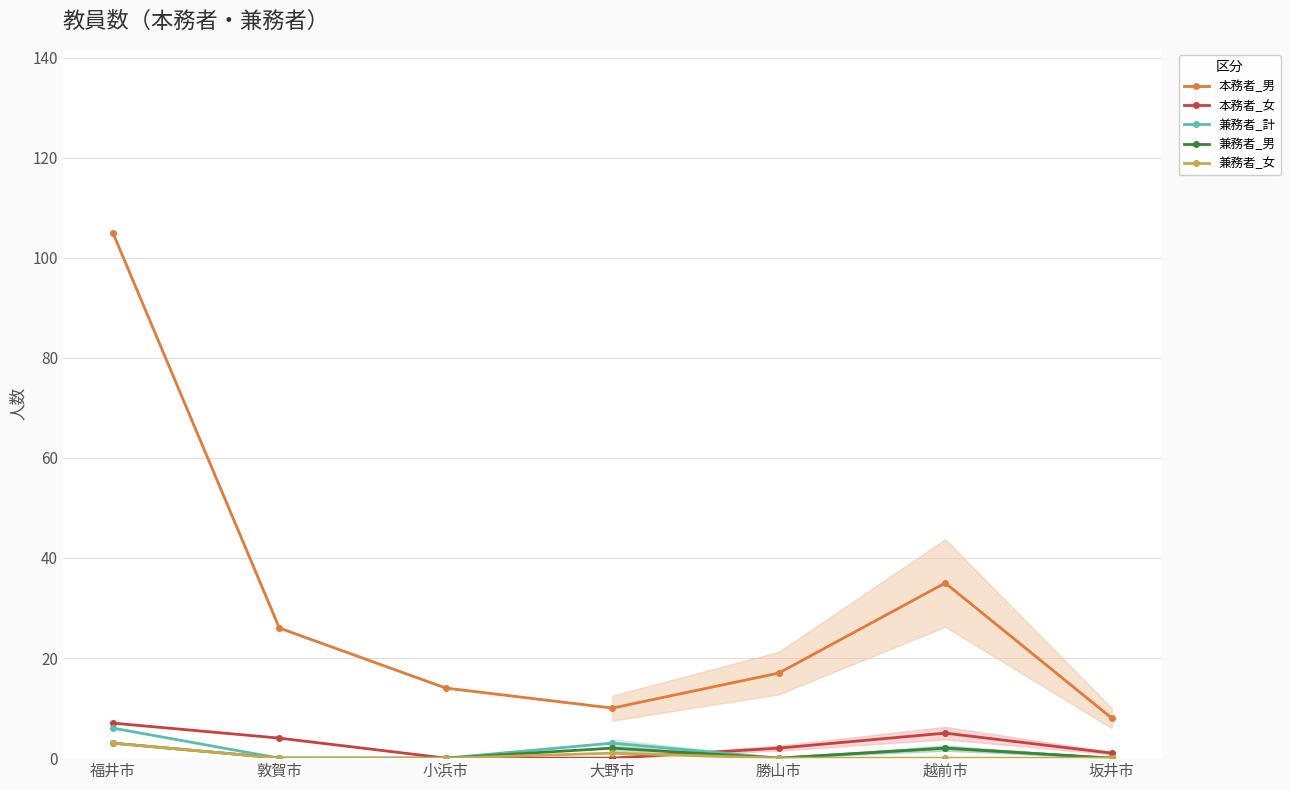

Between 敦賀市 and 坂井市, which series saw the biggest shift?

本務者_男